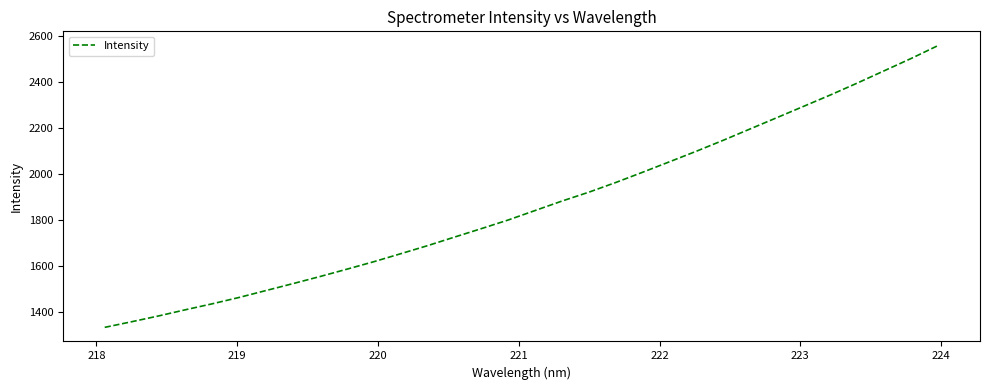

What is the greatest value displayed?

2559.6